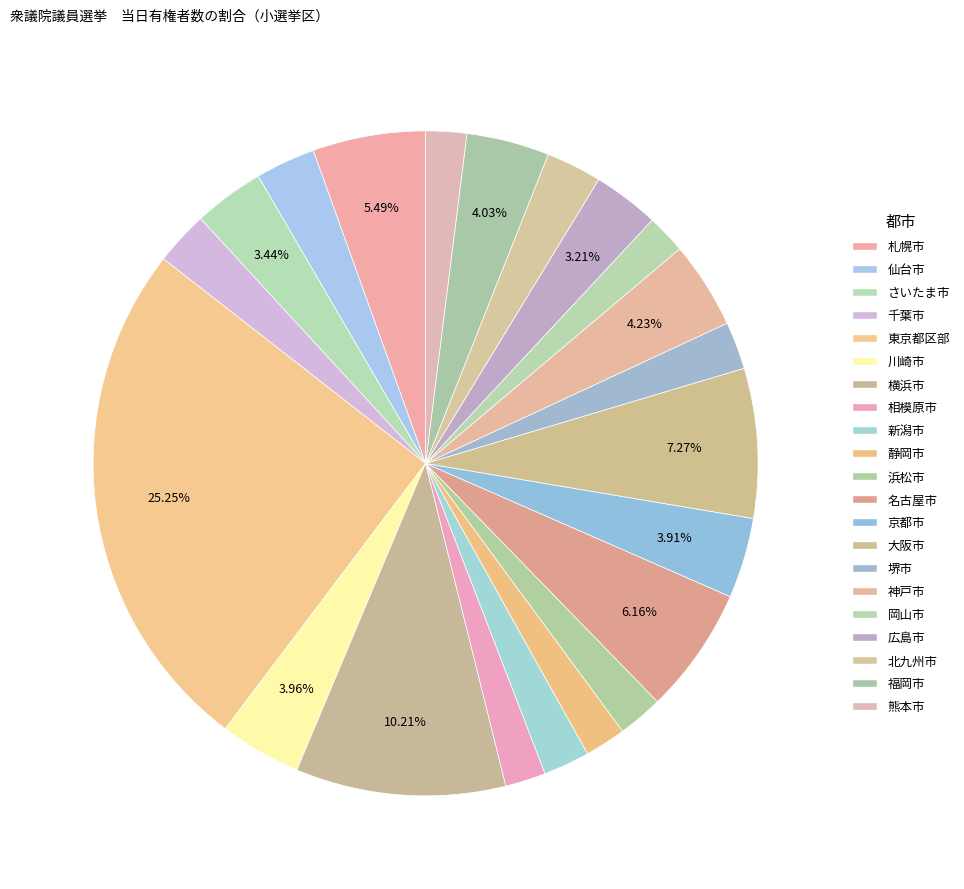

Which has a higher value, 北九州市 or 川崎市?

川崎市